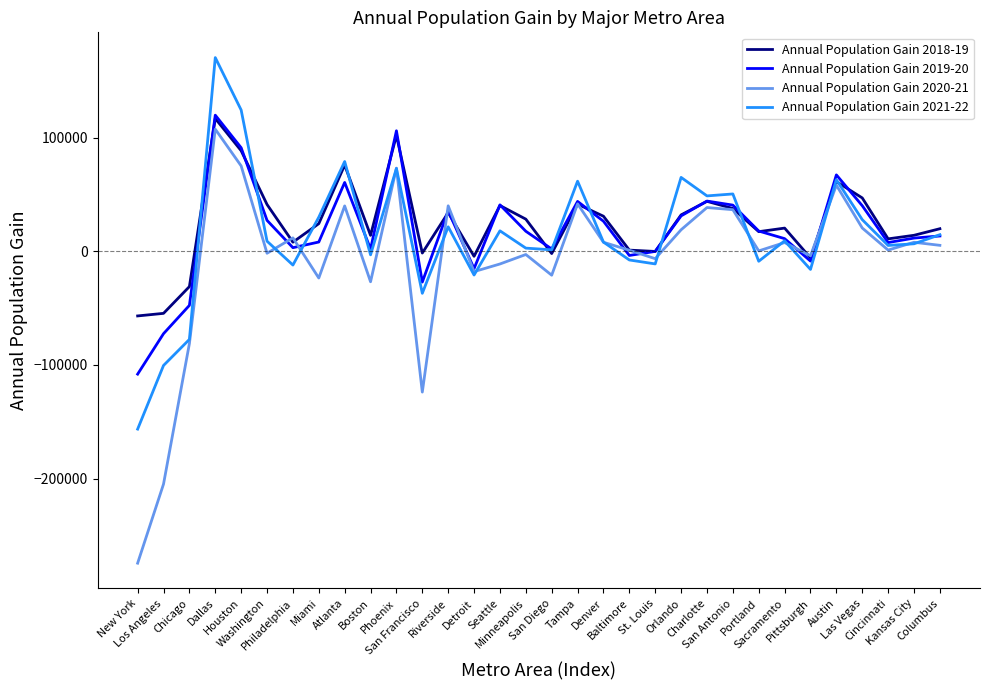

What position from the left is San Antonio?

24